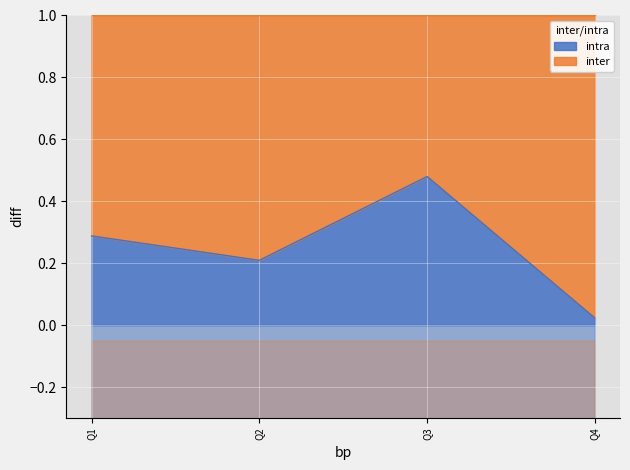

Which category has the highest value in the intra series?

Q3